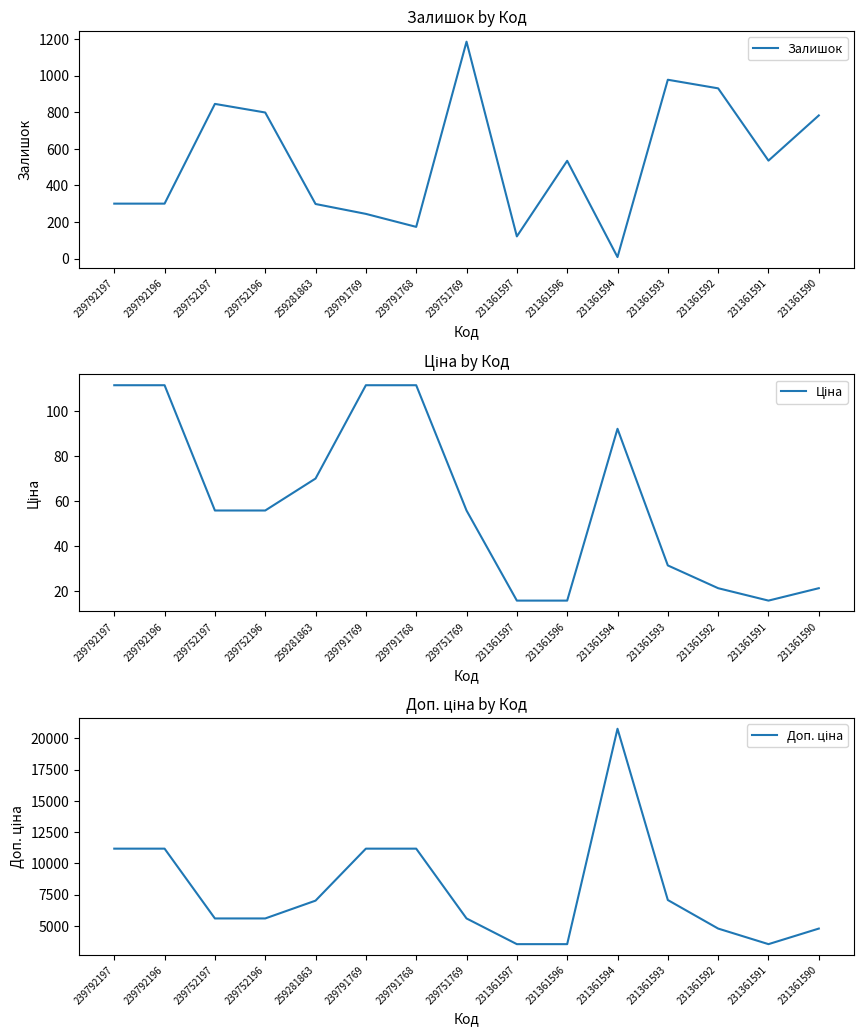

The value of Залишок at 239792196 is 430.7. True or false?

False